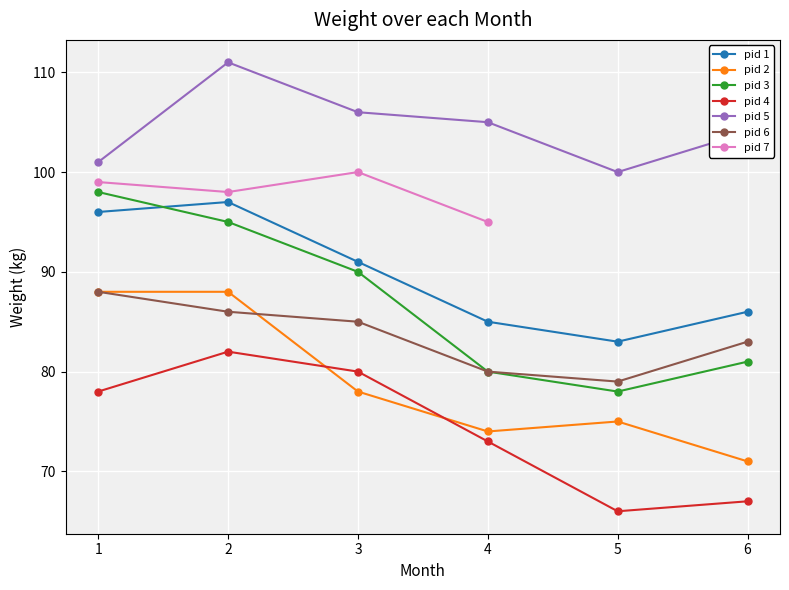

In pid 5, how many points are higher than both neighbors (excluding endpoints)?

1